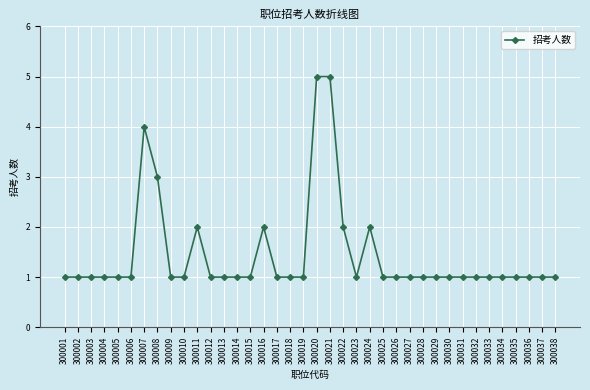

Where is the data nearest to the value 3?

300008